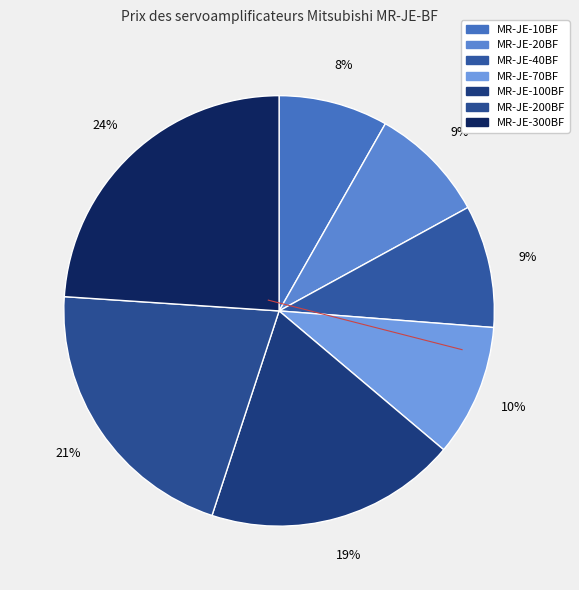

What percentage is the MR-JE-70BF slice, to the nearest percent?

10%